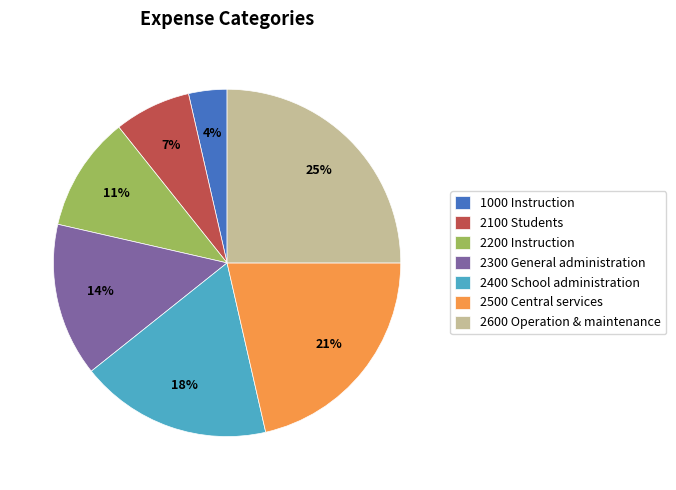

What percentage is the 2200 Instruction slice, to the nearest percent?

11%